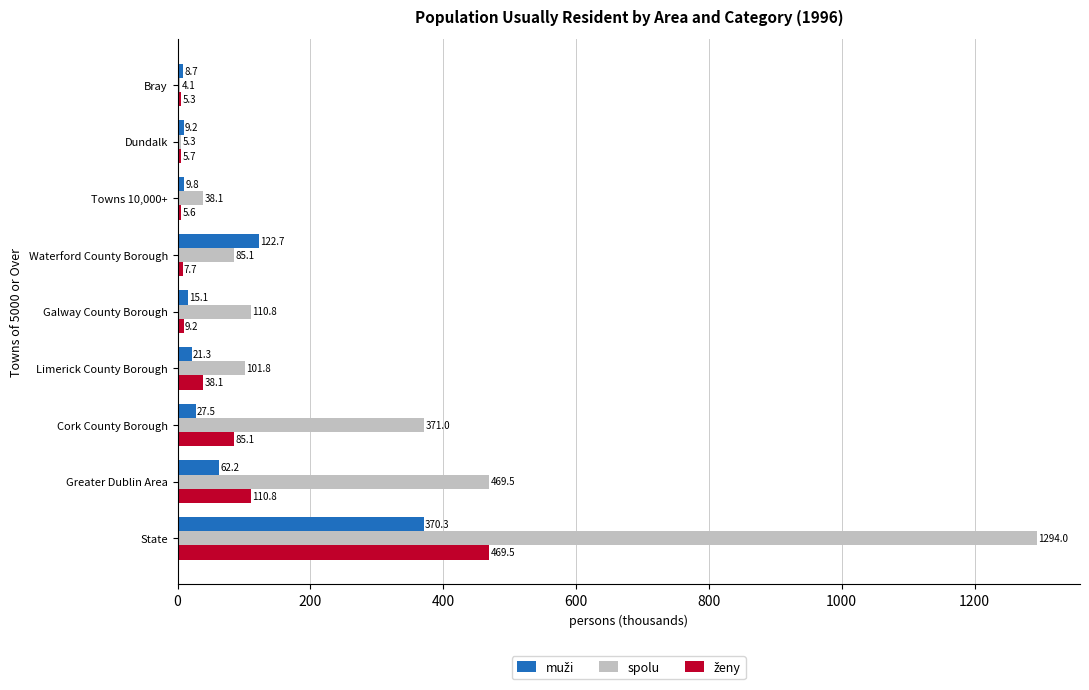

Which series has the largest total across all categories?

spolu